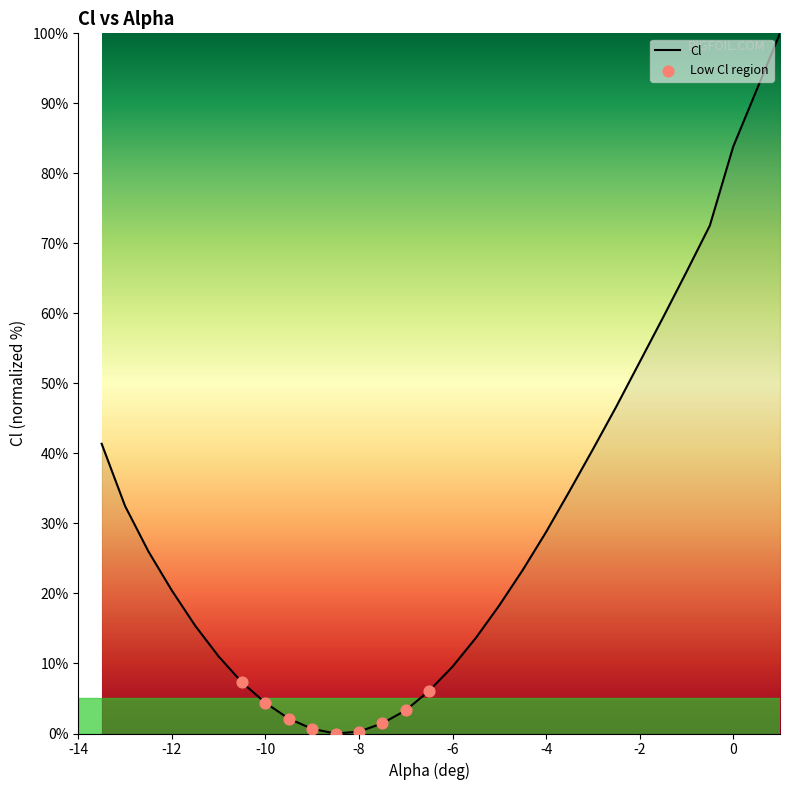

What is the difference between the maximum and minimum values?

100.0